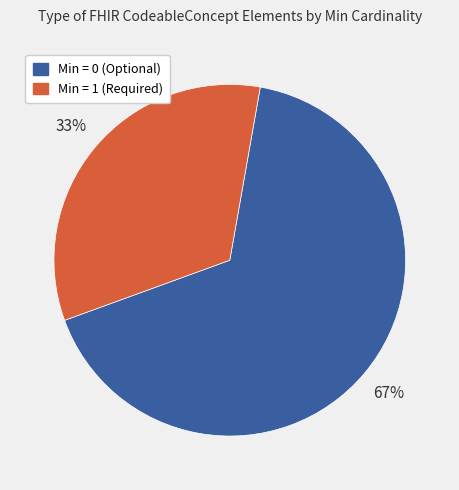

To the nearest percent, what is the average slice percentage?

50%